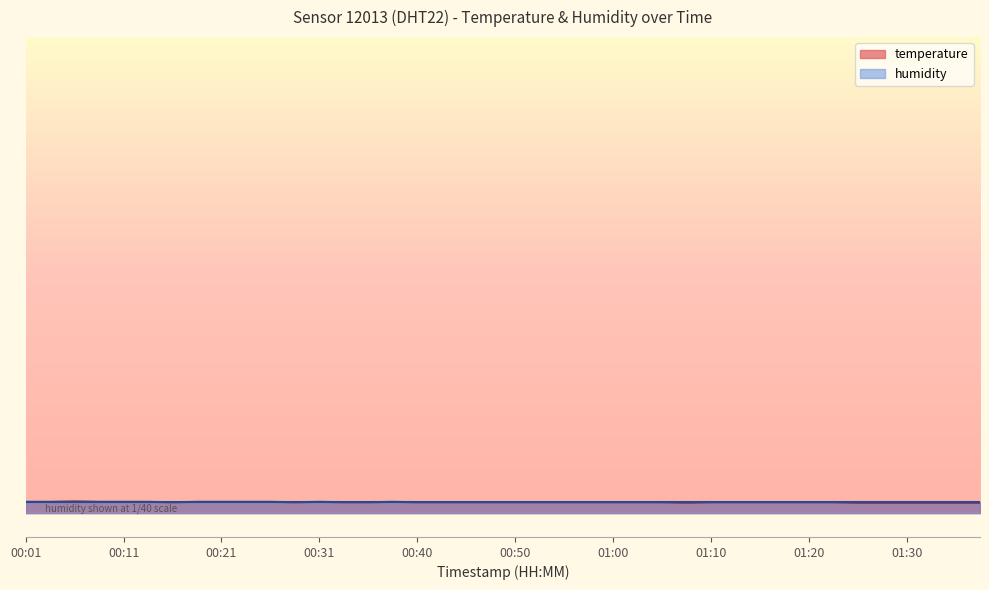

What position from the right is 01:22?

7